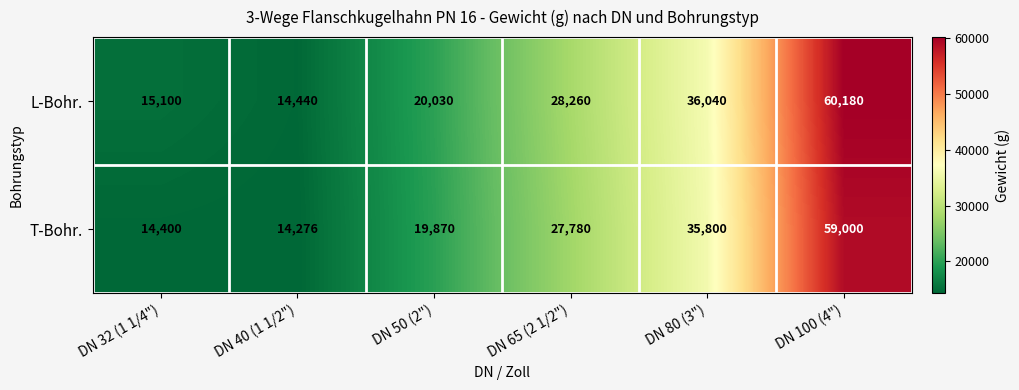

List the labels in order of L-Bohr. value, largest first.

DN 100 (4"), DN 80 (3"), DN 65 (2 1/2"), DN 50 (2"), DN 32 (1 1/4"), DN 40 (1 1/2")